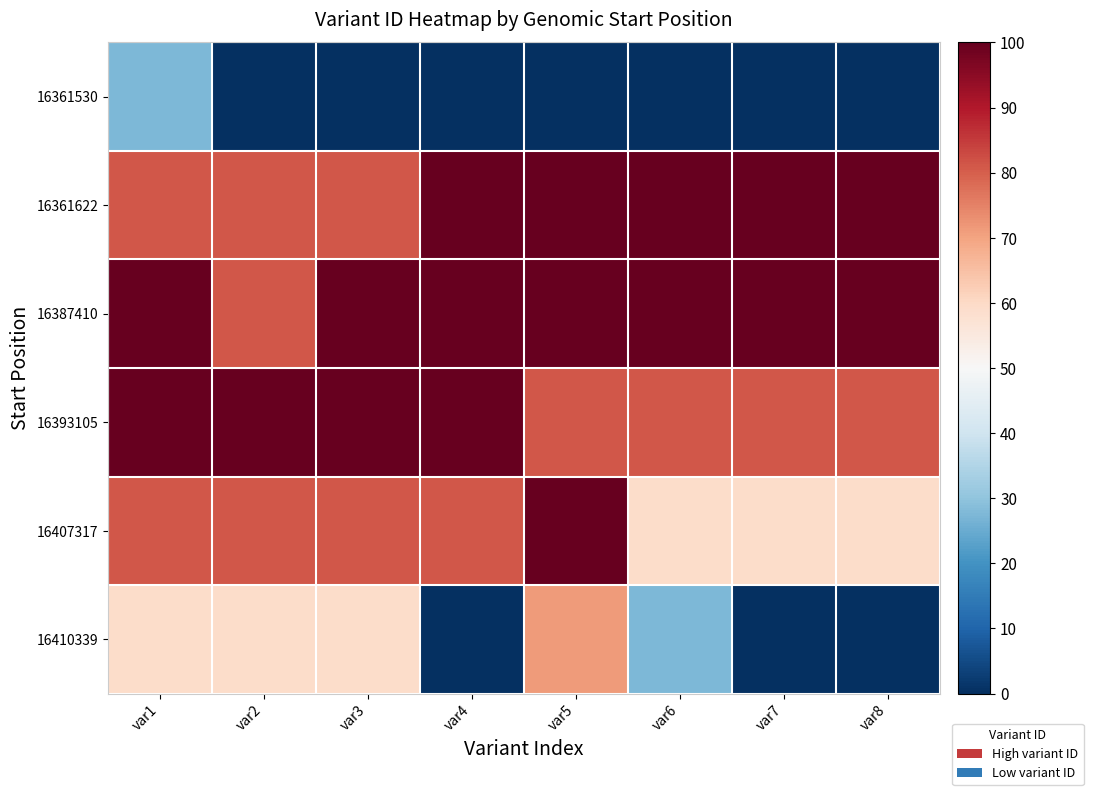

Which series changed the most between var5 and var8?

16410339